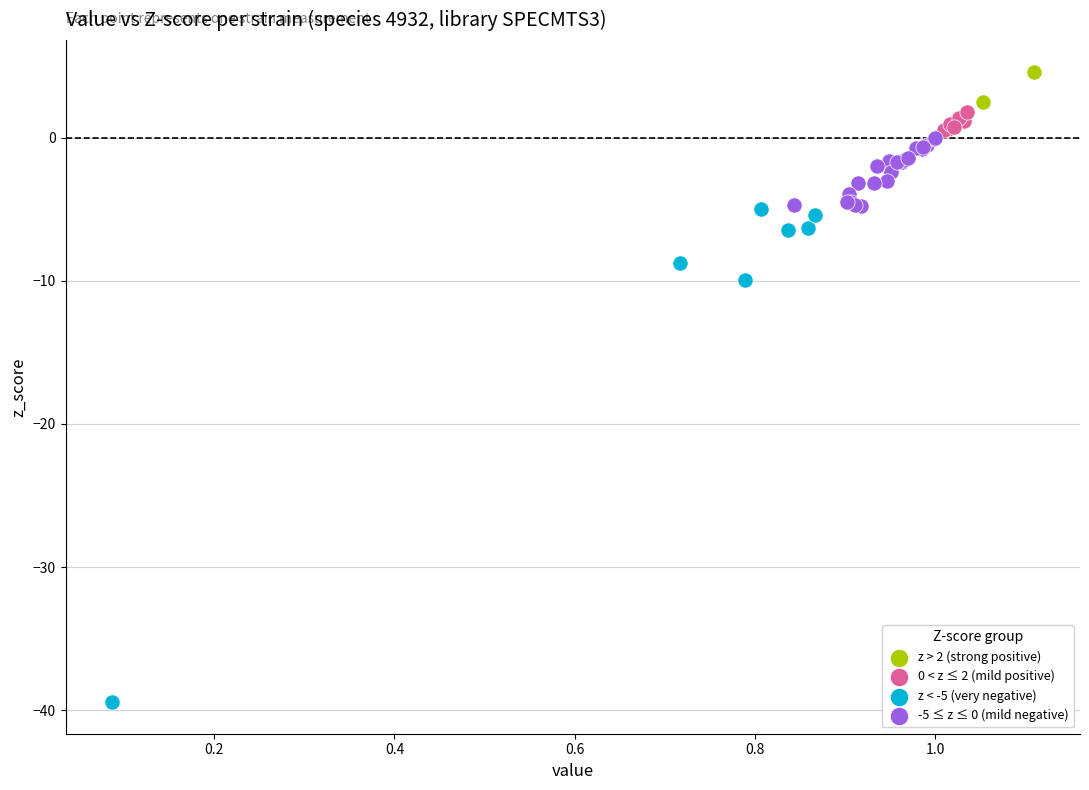

Which series reaches the maximum Y coordinate?

z > 2 (strong positive)